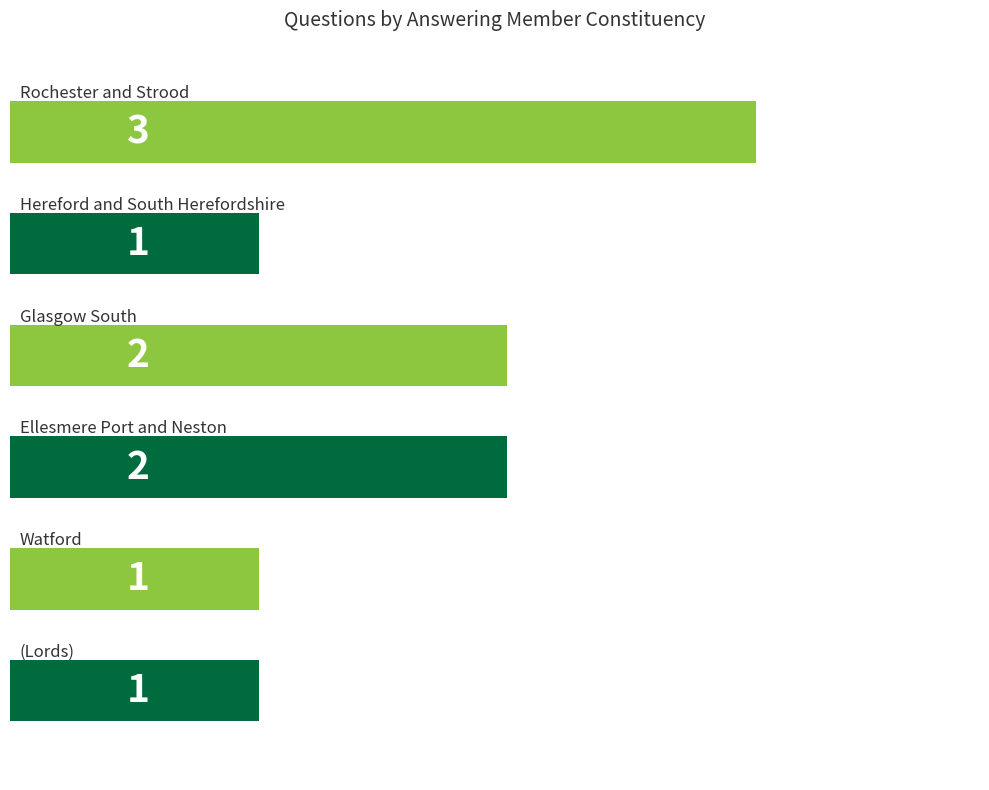

Are the bars grouped side by side (vs. stacked)?

No